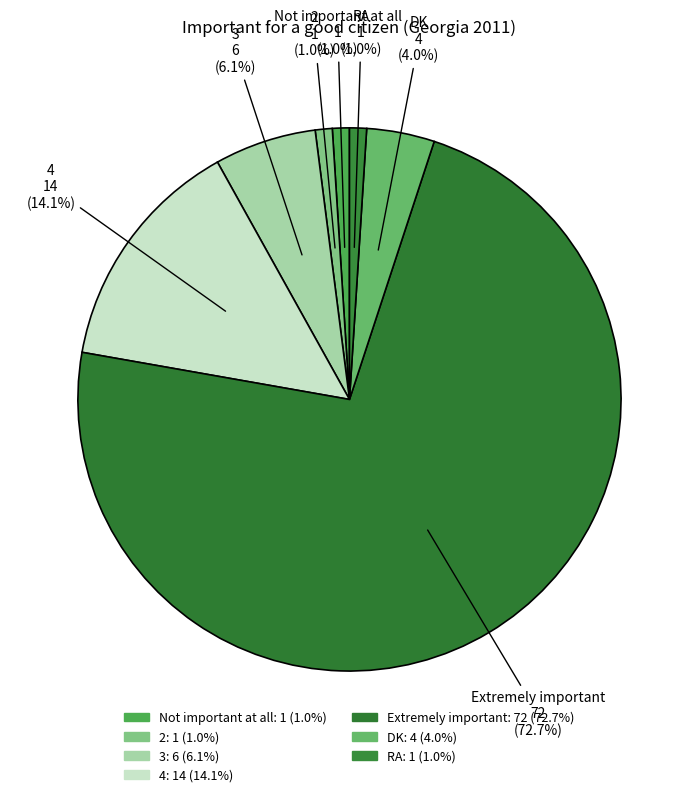

Which has a higher value, Not important at all or 4?

4